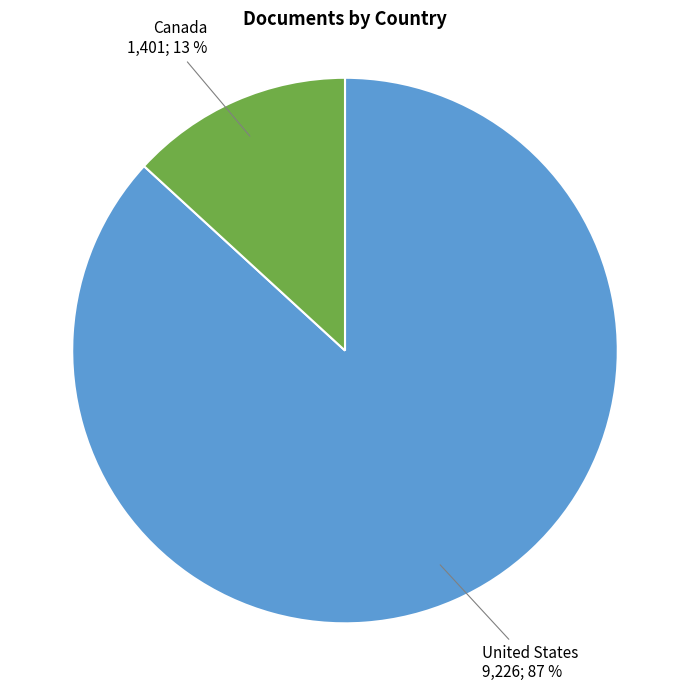

Is there a majority slice in this chart?

Yes